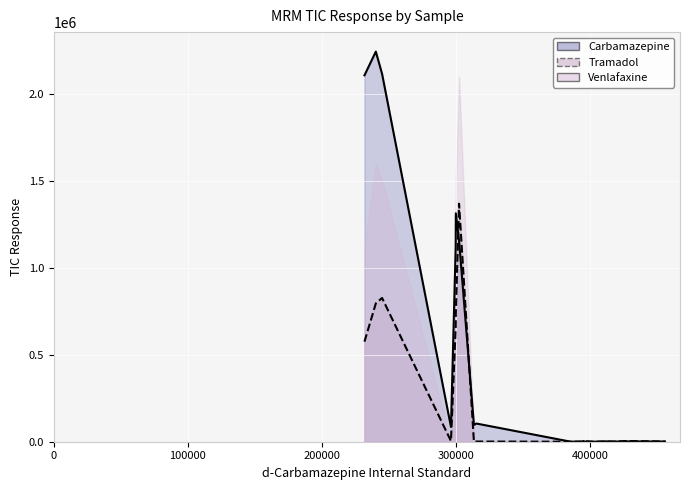

In Tramadol, how many points are higher than both neighbors (excluding endpoints)?

4